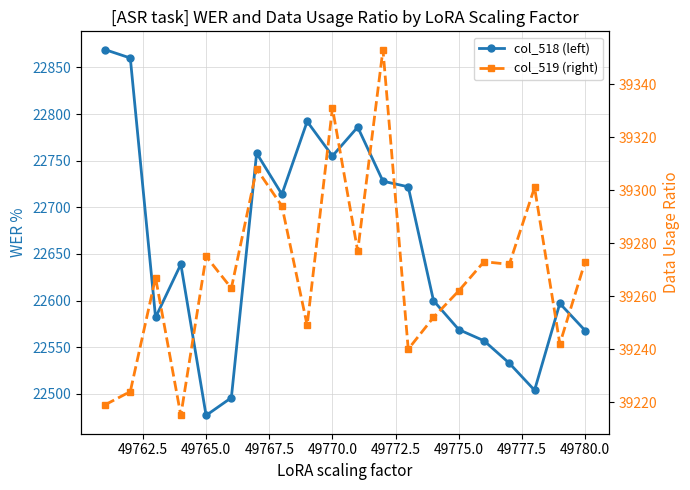

True or false: col_519 (right) and col_518 (left) cross at least once.

False